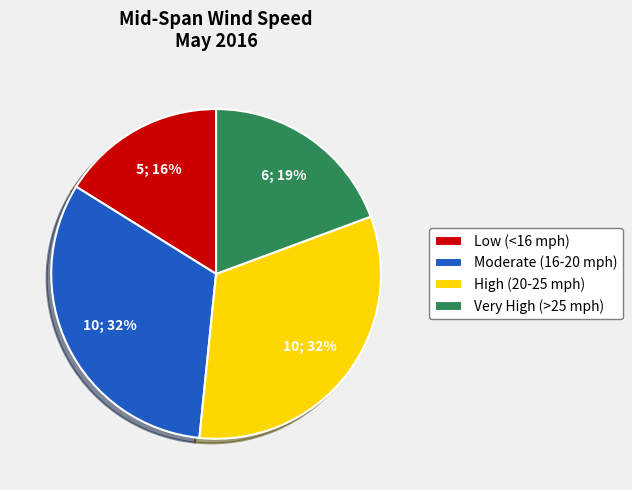

Which has a higher value, High (20-25 mph) or Very High (>25 mph)?

High (20-25 mph)